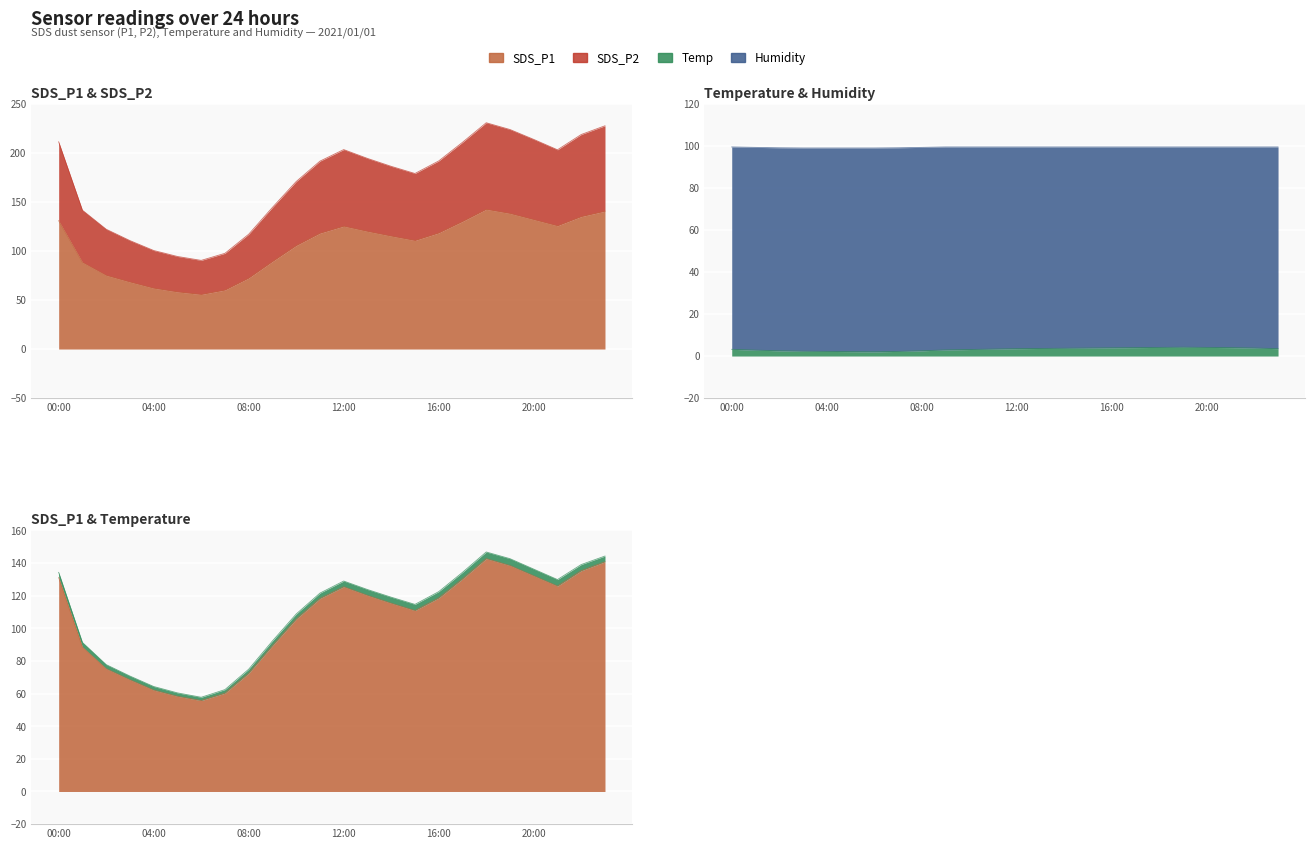

How many interior local peaks does the SDS_P1 series have?

2